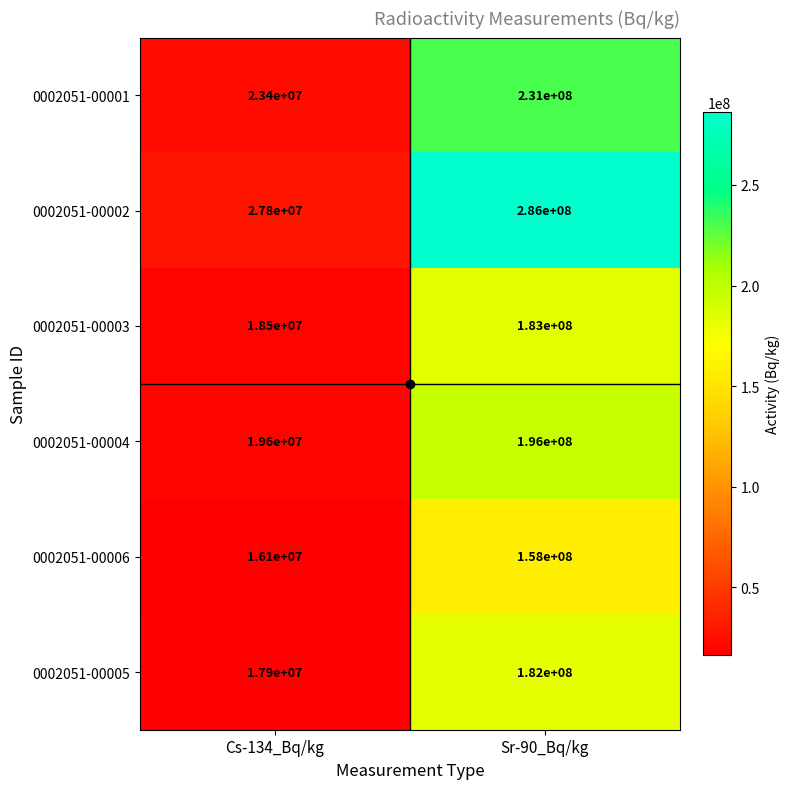

At which category is the sum across all series the highest?

Sr-90_Bq/kg